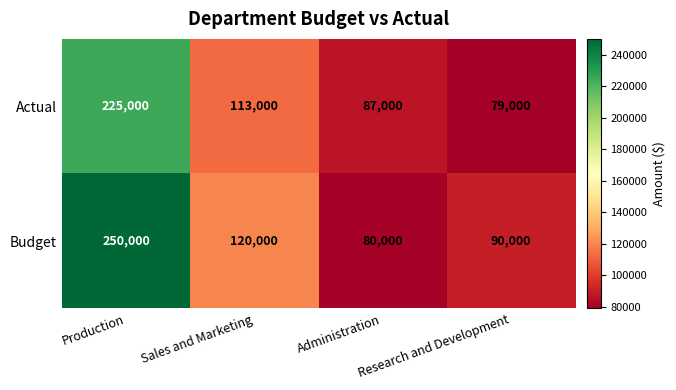

Rank the series by their maximum value, from highest to lowest.

Budget, Actual